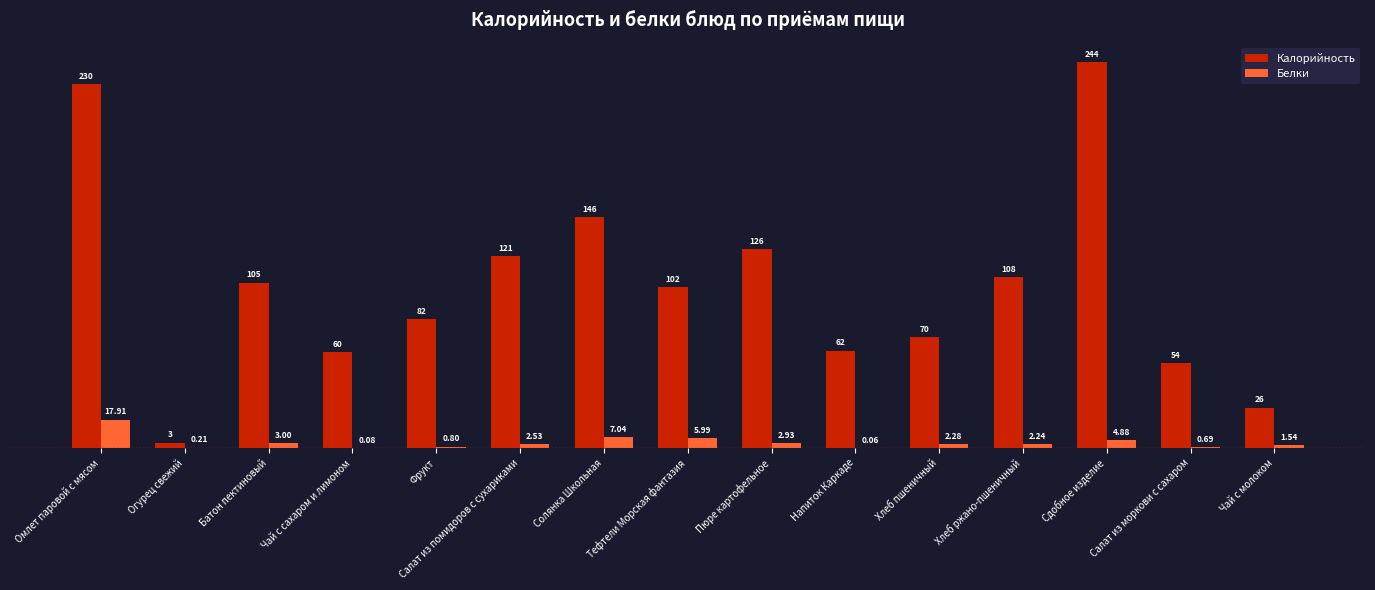

Which series changed the most between Фрукт and Солянка Школьная?

Калорийность